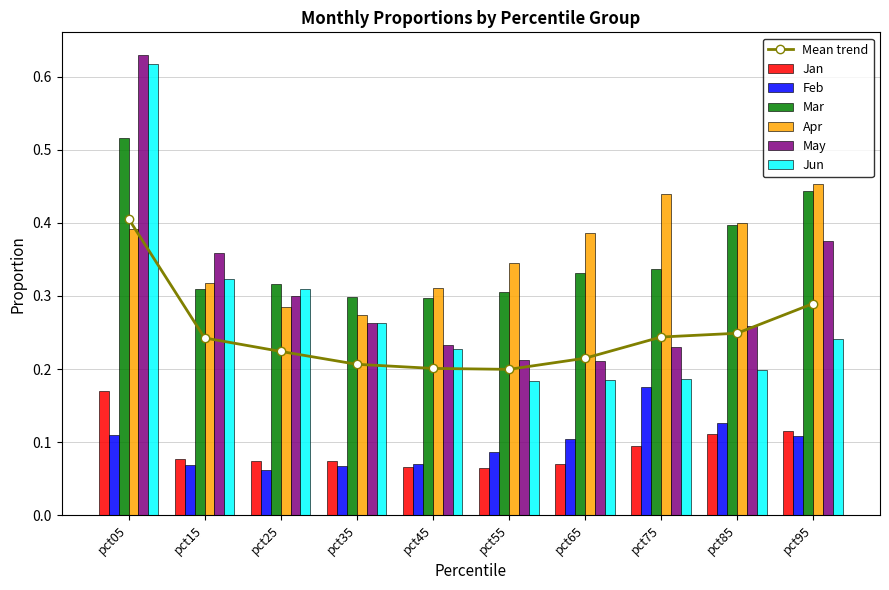

Is the value of Mar at pct85 greater than the value of Feb at pct95?

Yes